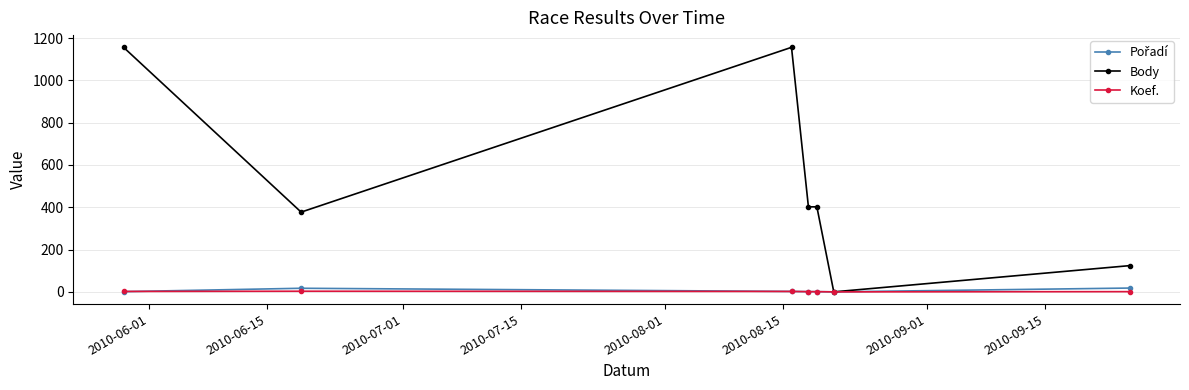

True or false: Body has more than 0 interior local peaks.

True